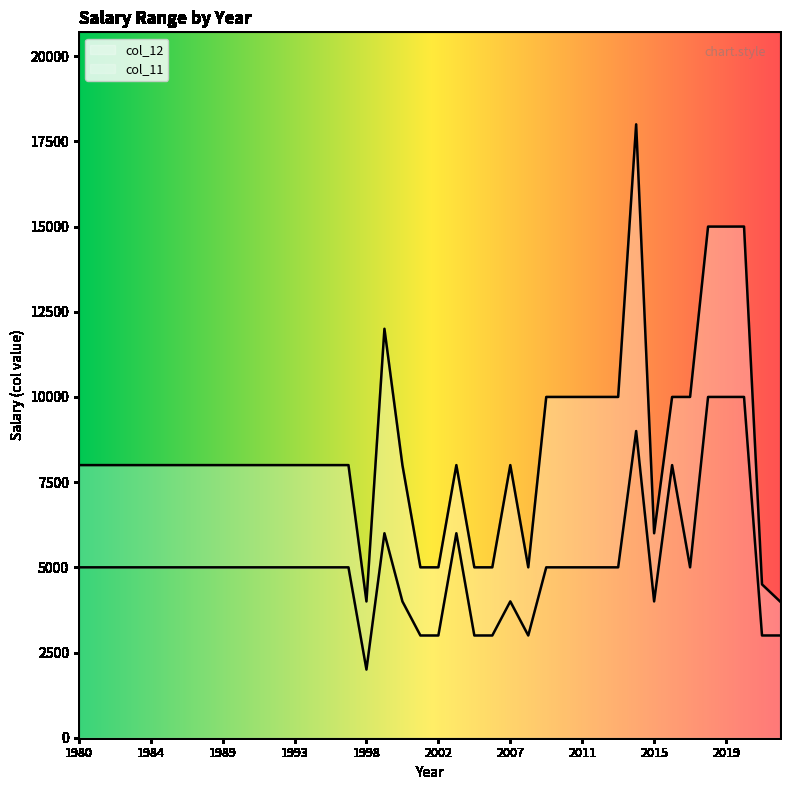

At which label does col_12 reach its minimum?

1998